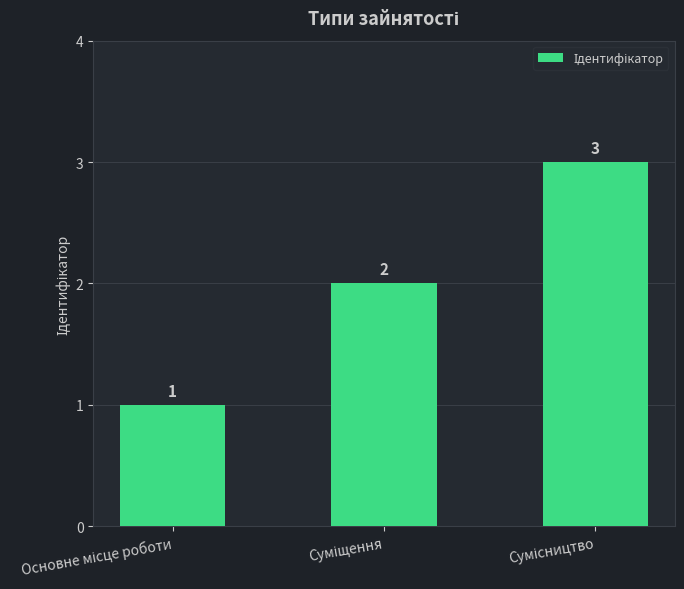

What is the value of the 3rd bar from the left?

3